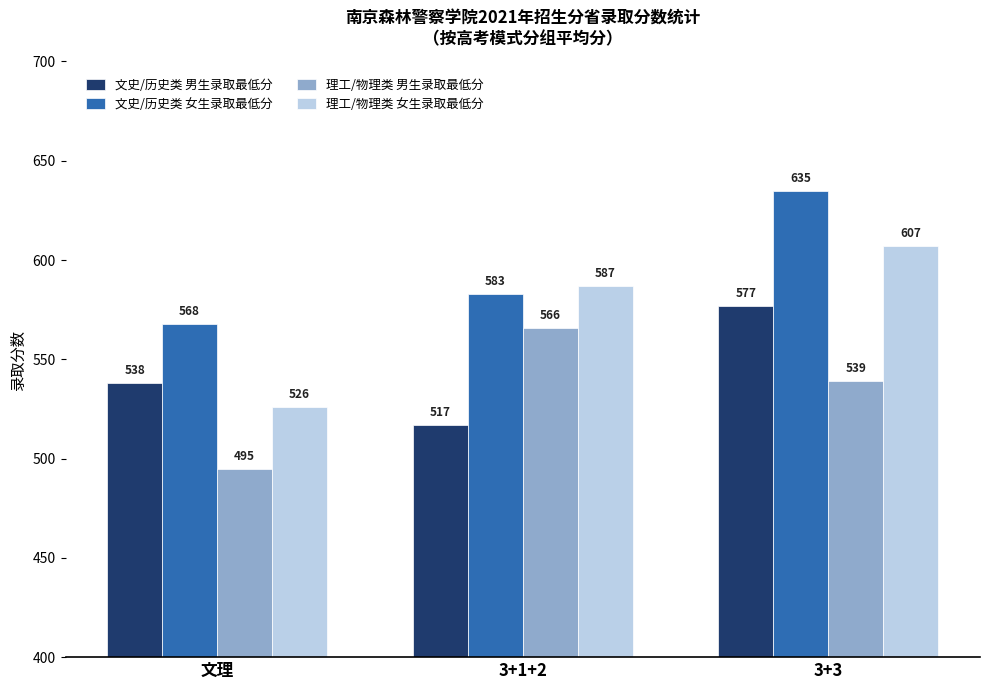

What is the spread (max minus min) of values at 3+1+2?

70